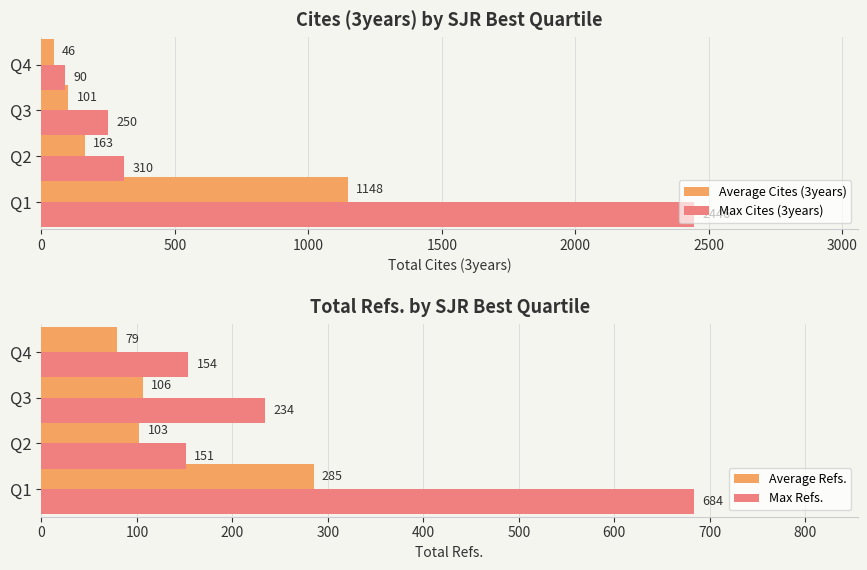

How many groups of bars are there?

4